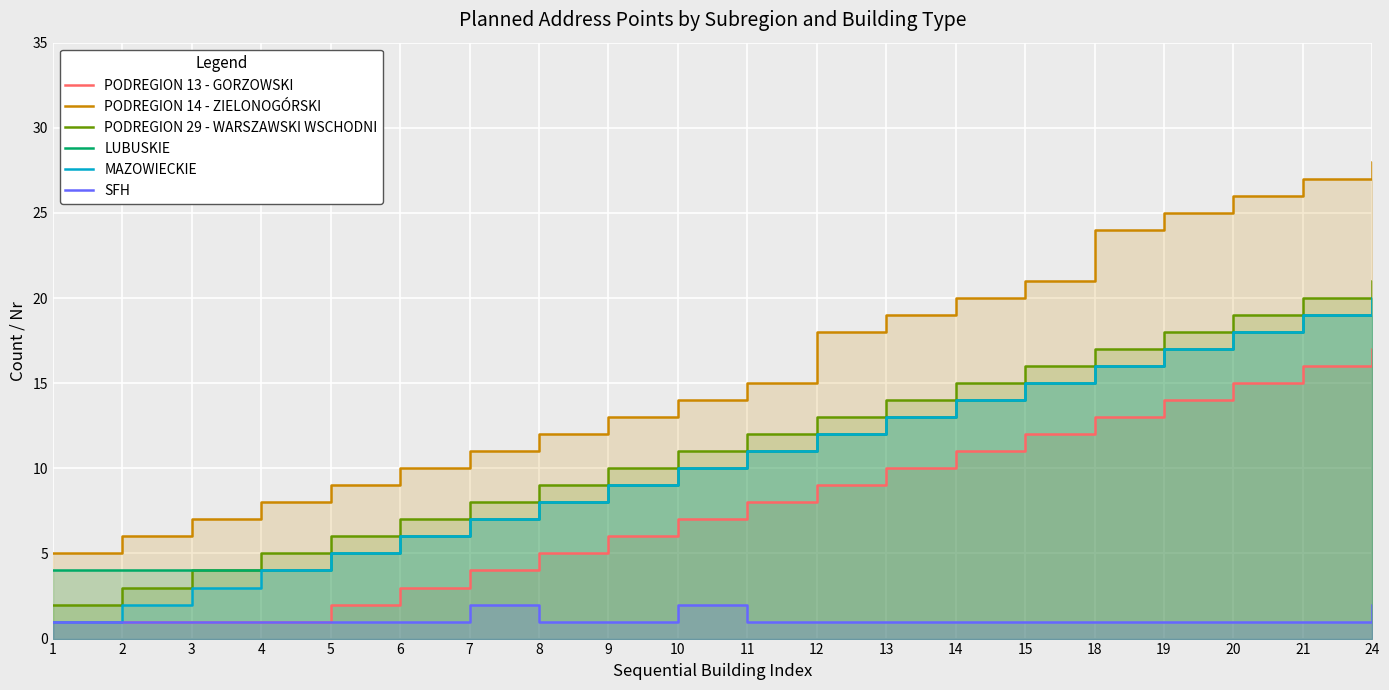

What is the greatest value displayed?

28